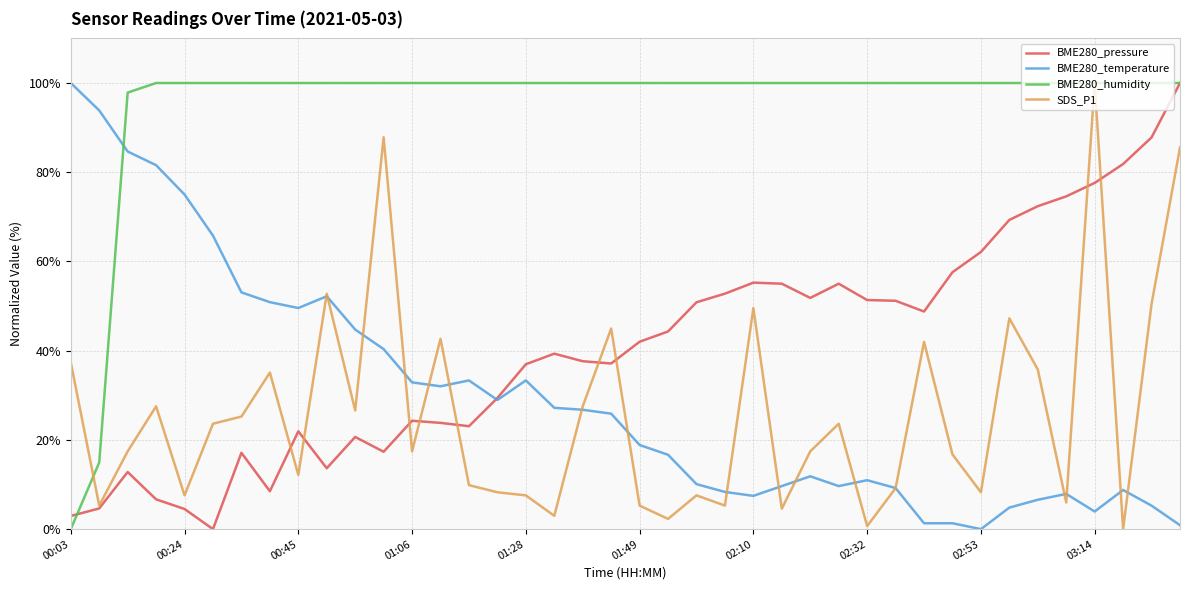

What is the greatest value displayed?

100.0